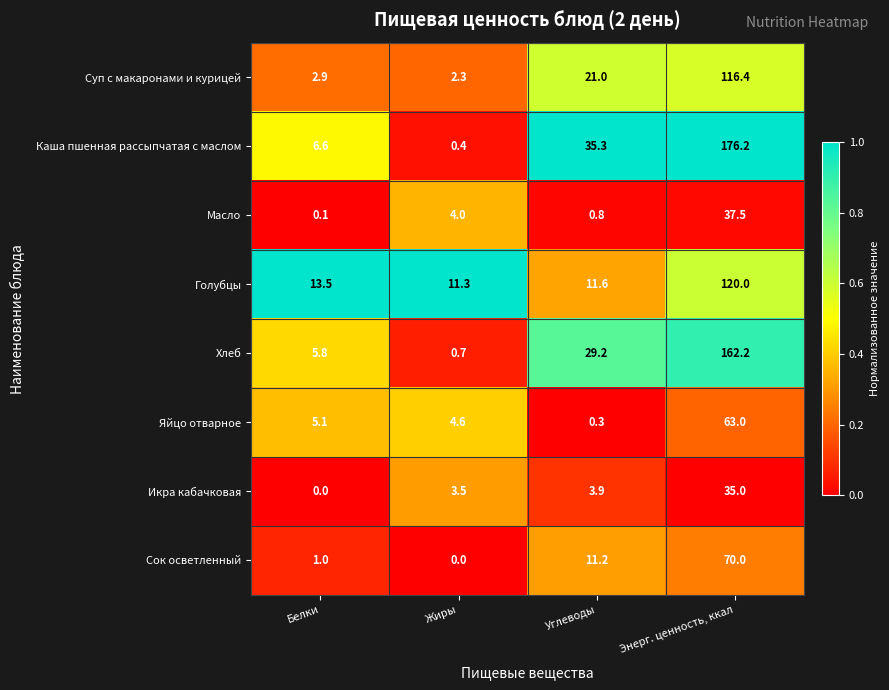

What is the difference between the highest and lowest values at Жиры?

11.3